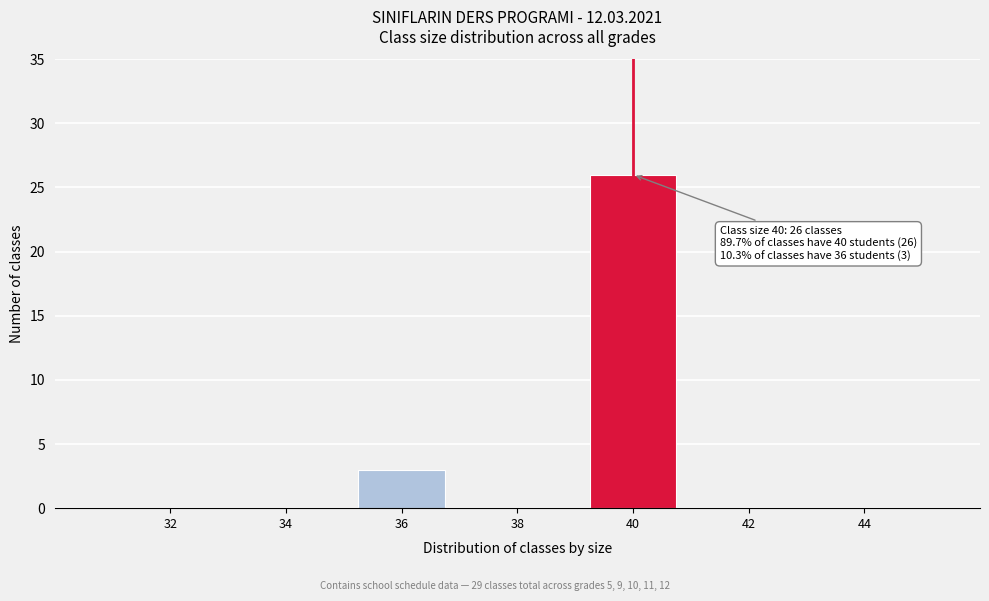

Where is the data nearest to the value 13?

36